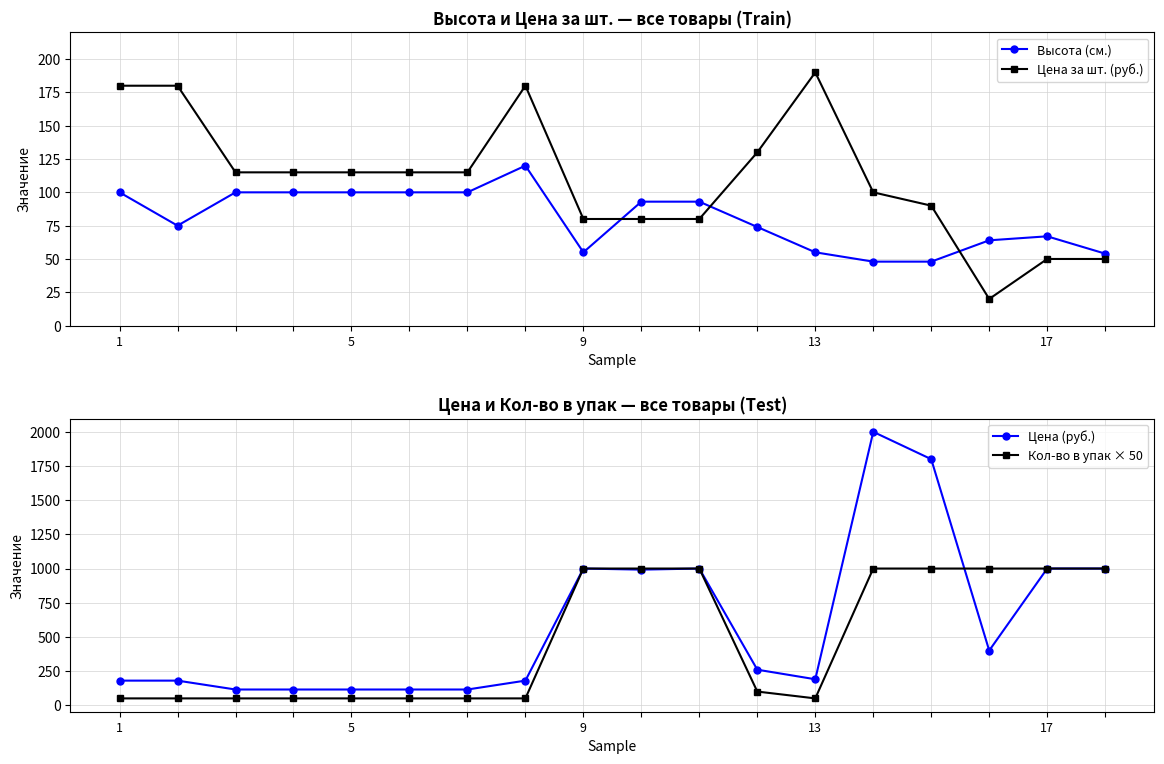

Reading left to right, extract all data points from this chart.

Высота (см.): 100	75	100	100	100	100	100	120	55	93	93	74	55	48	48	64	67	54
Цена за шт. (руб.): 180	180	115	115	115	115	115	180	80	80	80	130	190	100	90	20	50	50
Цена (руб.): 180	180	115	115	115	115	115	180	1000	992	1000	260	190	2000	1800	400	1000	1000
Кол-во в упак × 50: 50	50	50	50	50	50	50	50	1000	1000	1000	100	50	1000	1000	1000	1000	1000